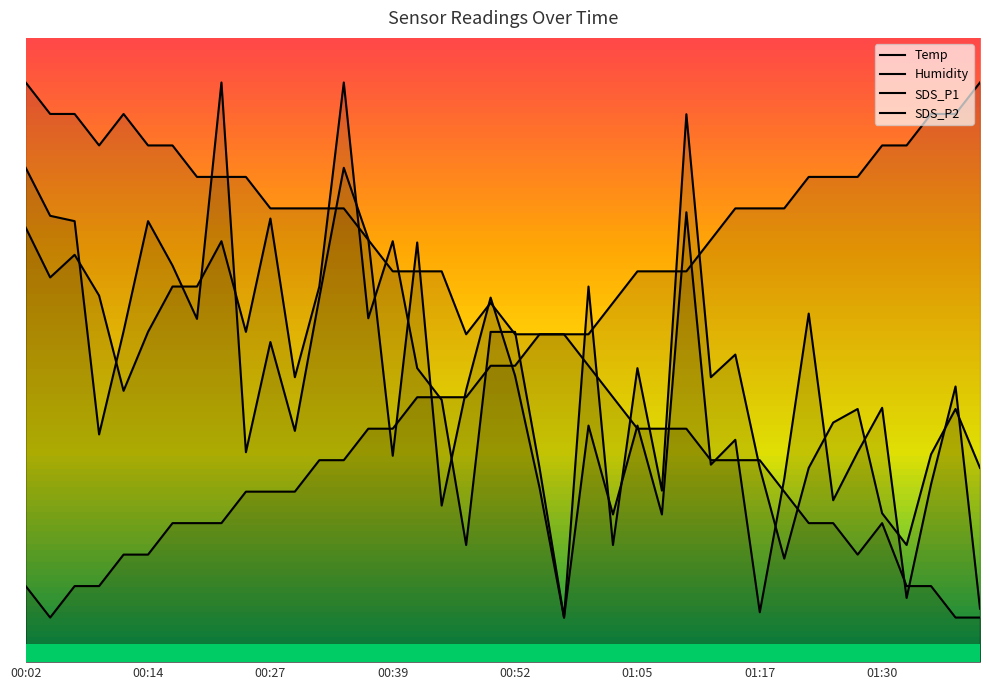

What is the minimum value for Temp?

5.0